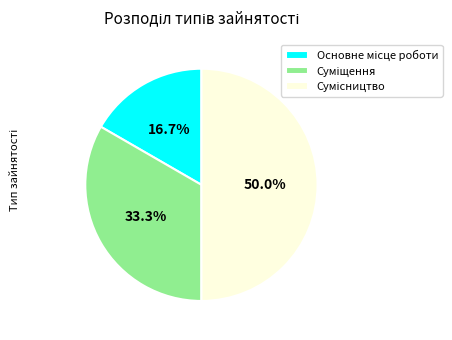

How many slices are in this pie chart?

3